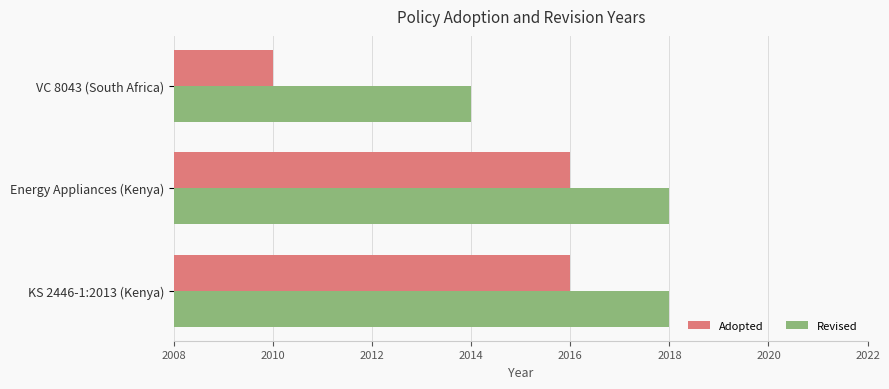

How many Revised values are between 2014 and 2018?

3